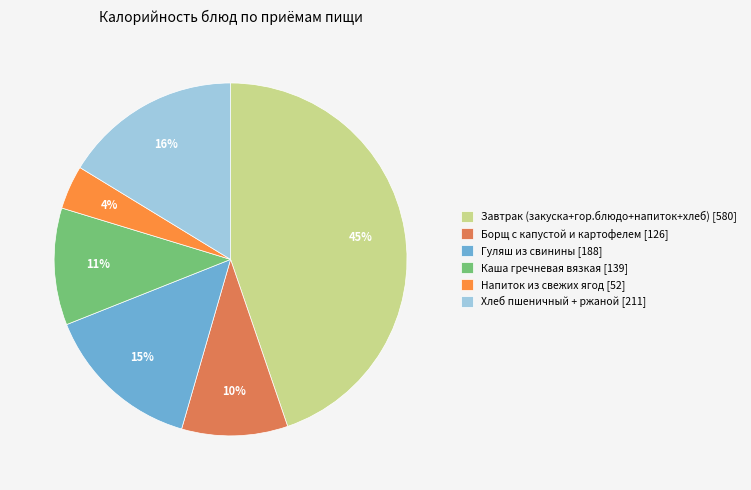

To the nearest percent, what percentage of the pie is Хлеб пшеничный + ржаной [211]?

16%